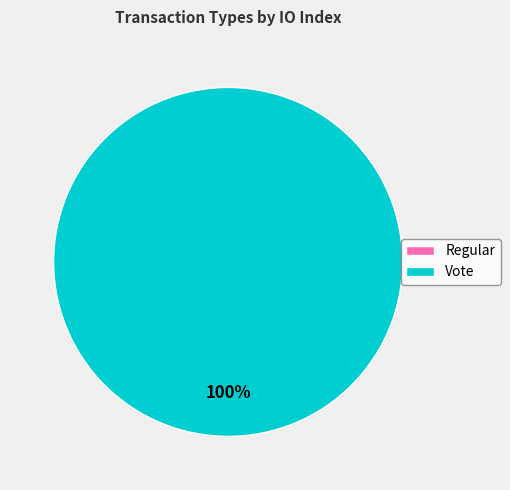

To the nearest percent, what is the combined percentage of Vote and Regular?

100%